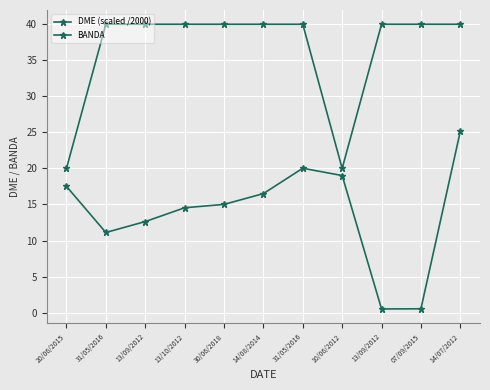

Which series has the largest range (max minus min)?

DME (scaled /2000)